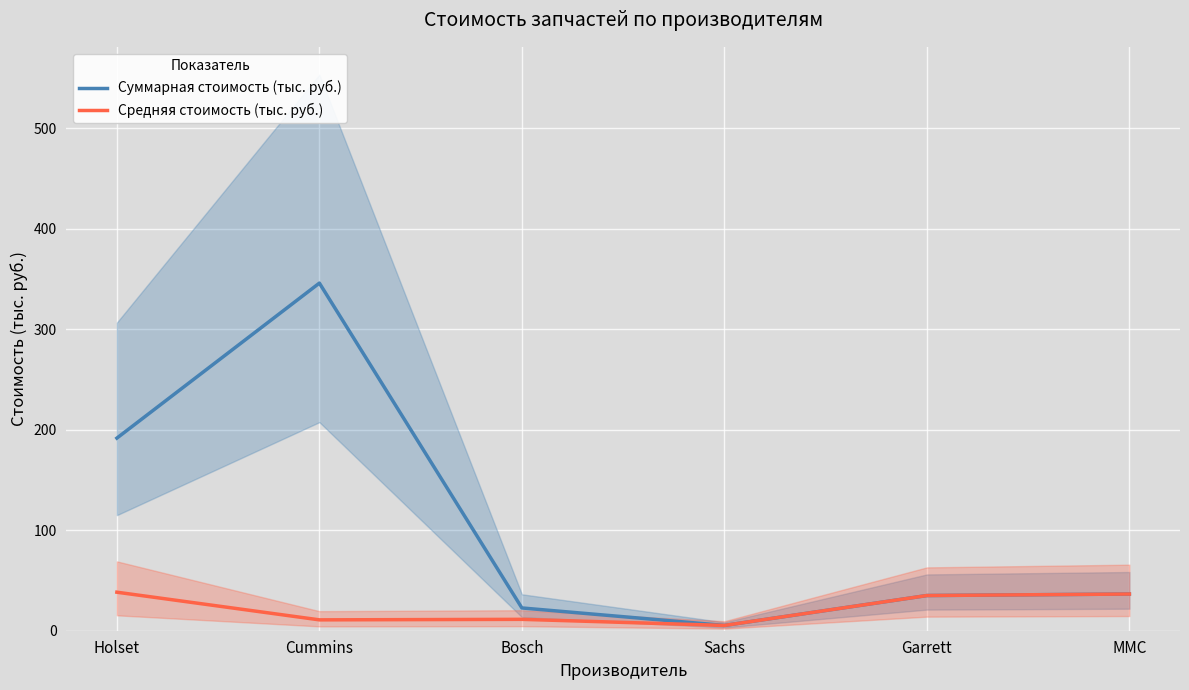

Is it true that Суммарная стоимость (тыс. руб.) equals 191.6 at Holset?

True